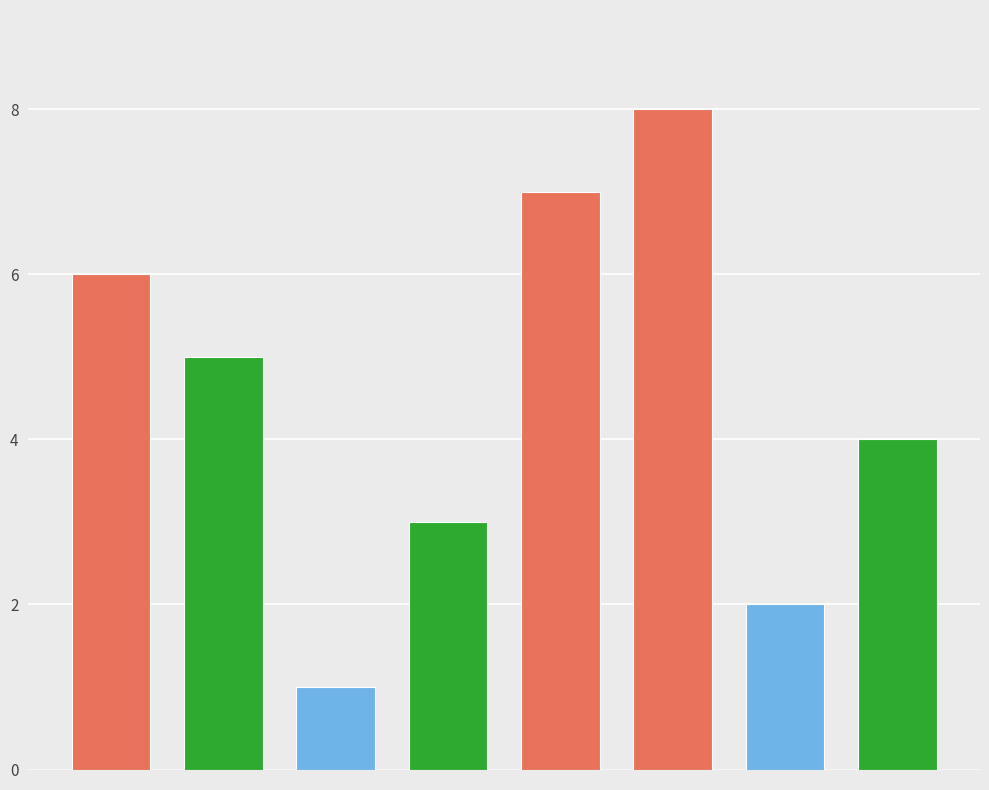

What is the sum of all values?

36